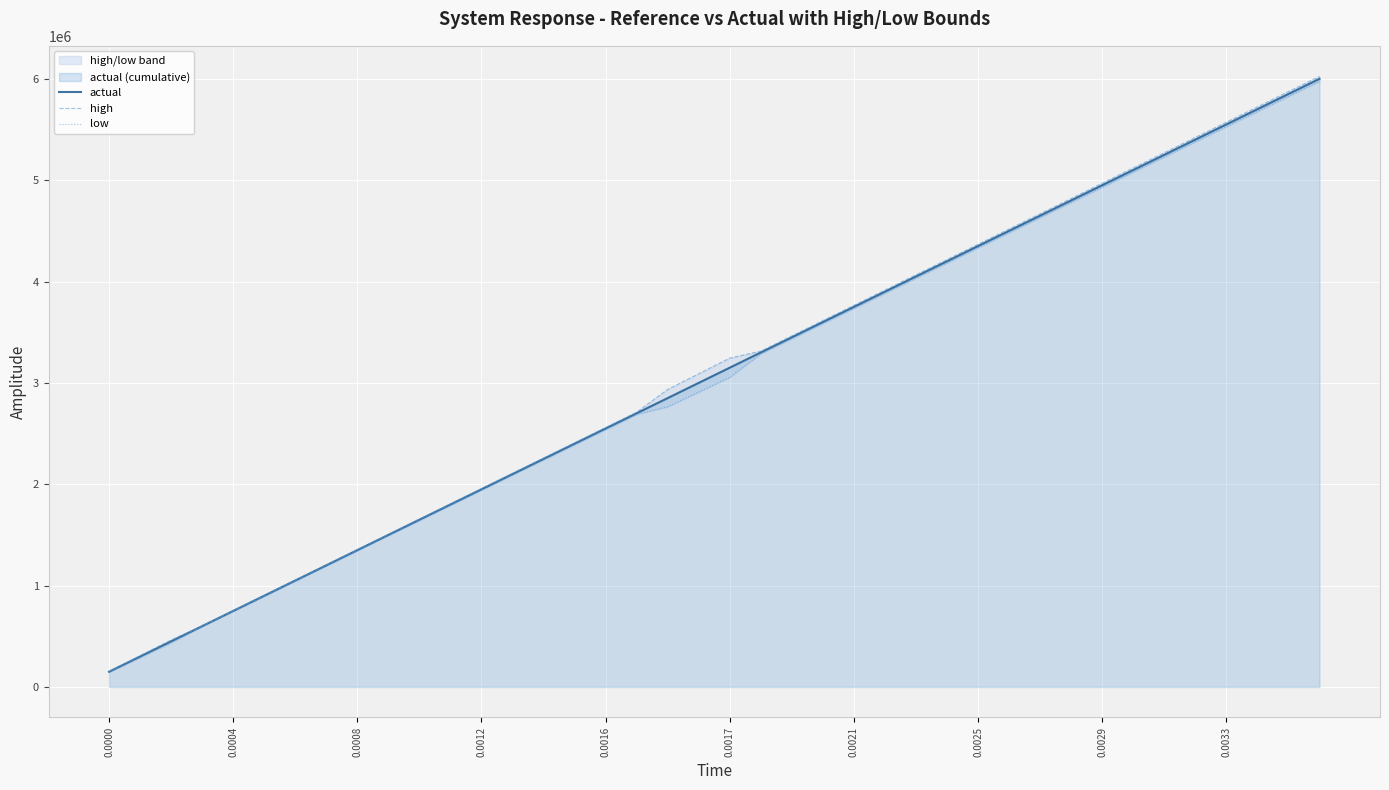

What is the lowest value of the actual series?

150000